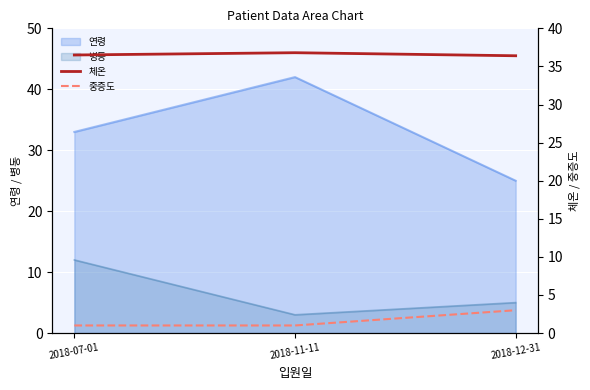

Rank the categories by 연령 value from highest to lowest.

2018-11-11, 2018-07-01, 2018-12-31